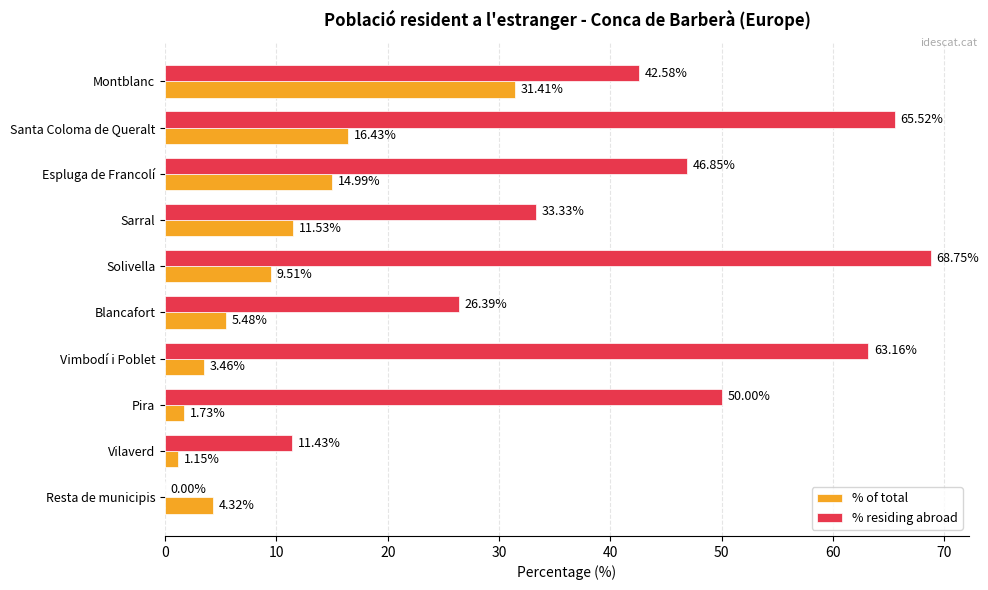

Which label corresponds to the largest value in the chart?

Solivella